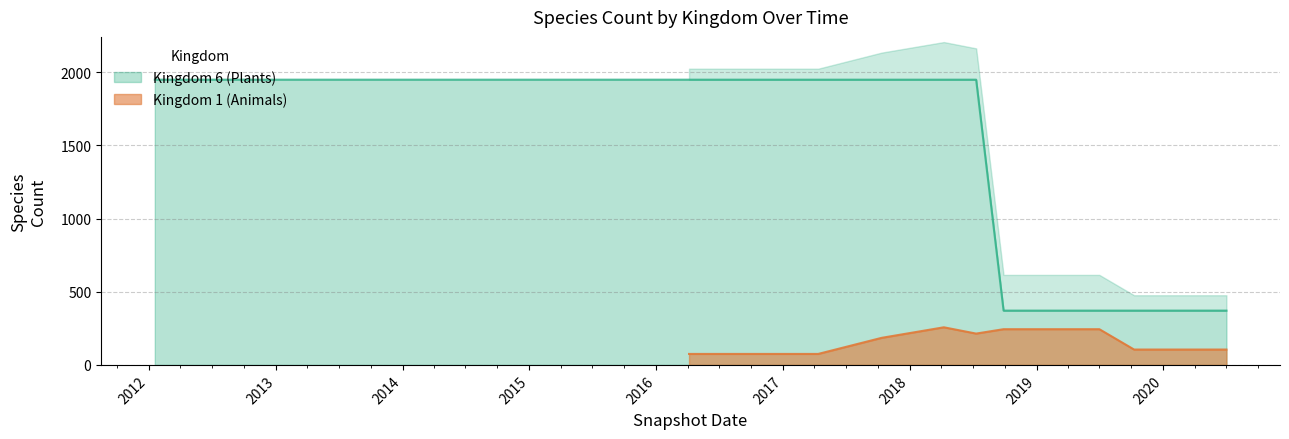

What is the lowest value of the Kingdom 6 (Plants) series?

371